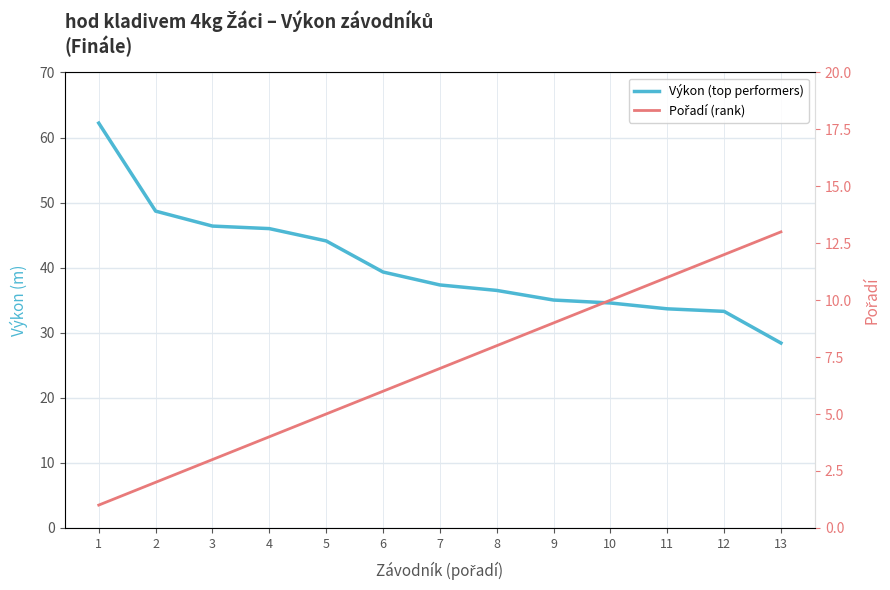

At 11, list the series in order from smallest to largest.

Pořadí (rank), Výkon (top performers)